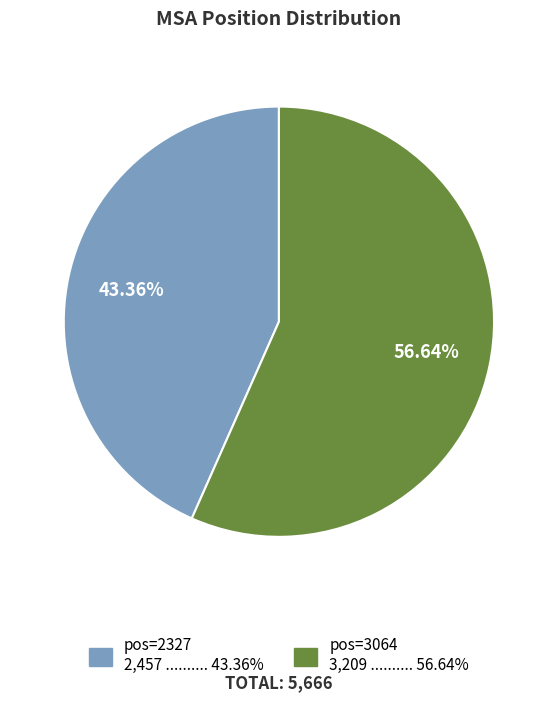

Is there a majority slice in this chart?

Yes